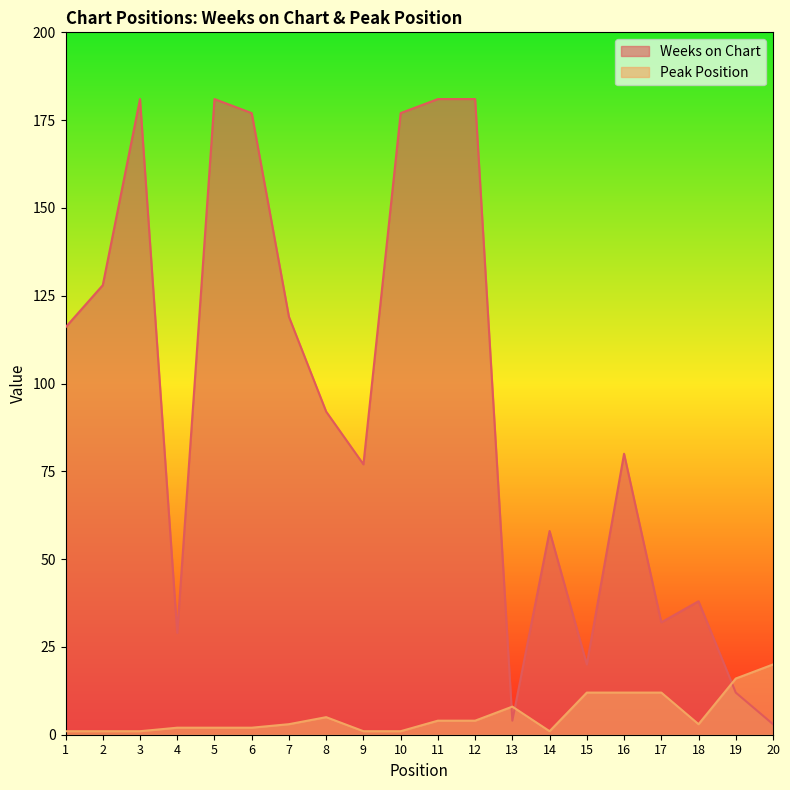

At how many categories does at least one series exceed 30?

15